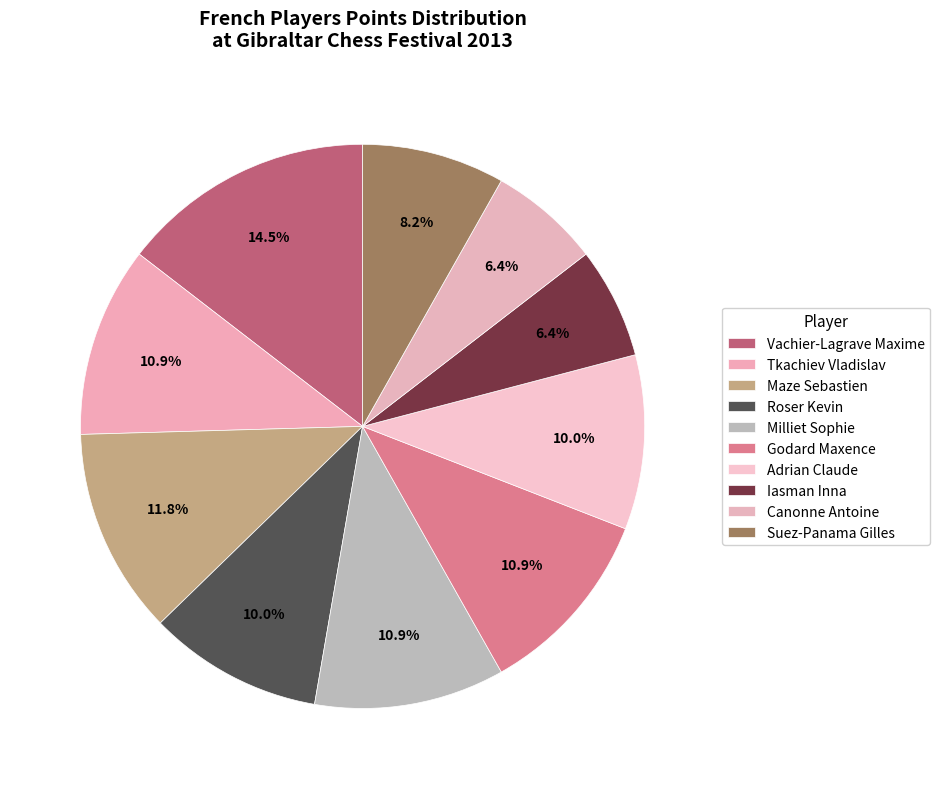

Count the number of slices in the pie.

10